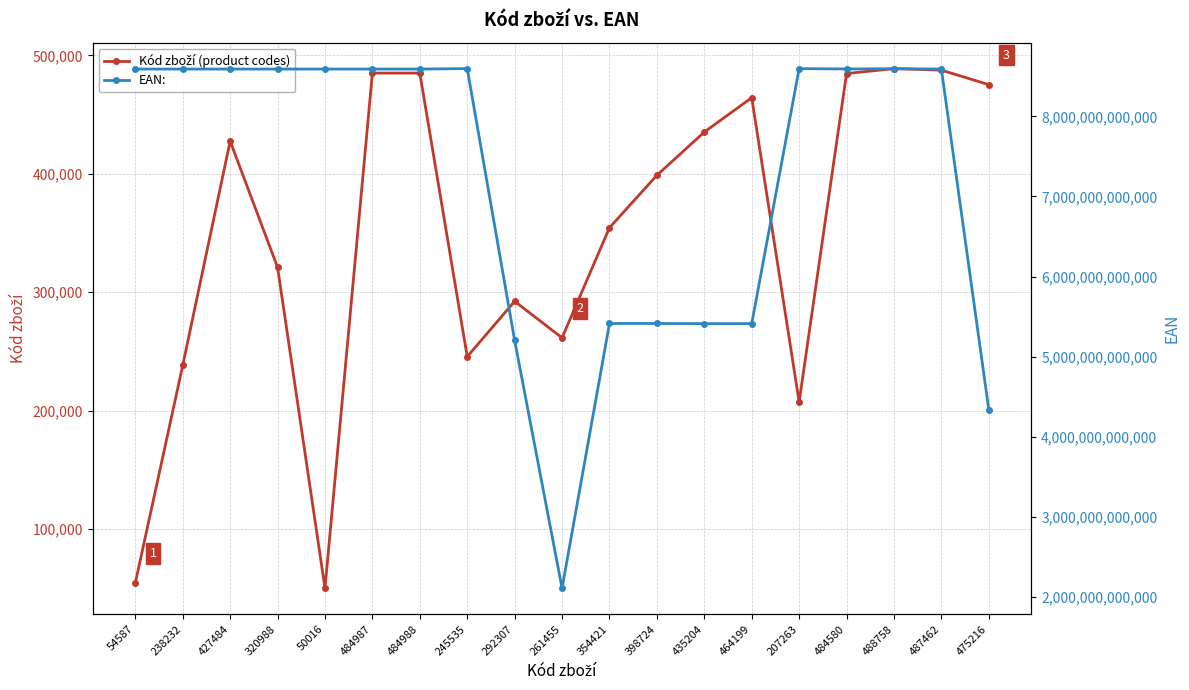

Which has a higher value, 435204 or 207263?

435204